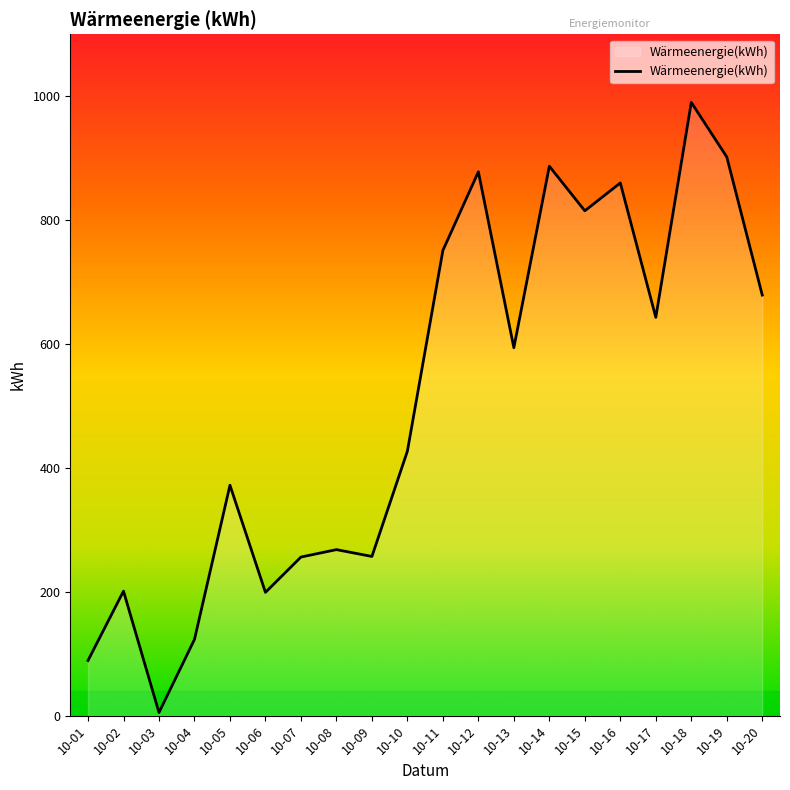

What is the difference between the values at 10-20 and 10-04?

556